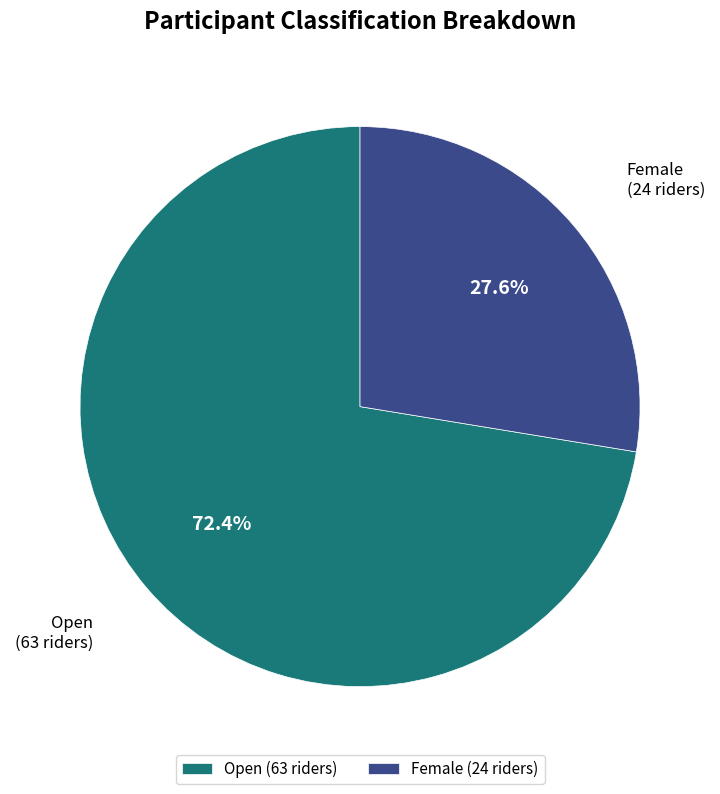

To the nearest percent, what is the difference between the Female and Open slice percentages?

45%